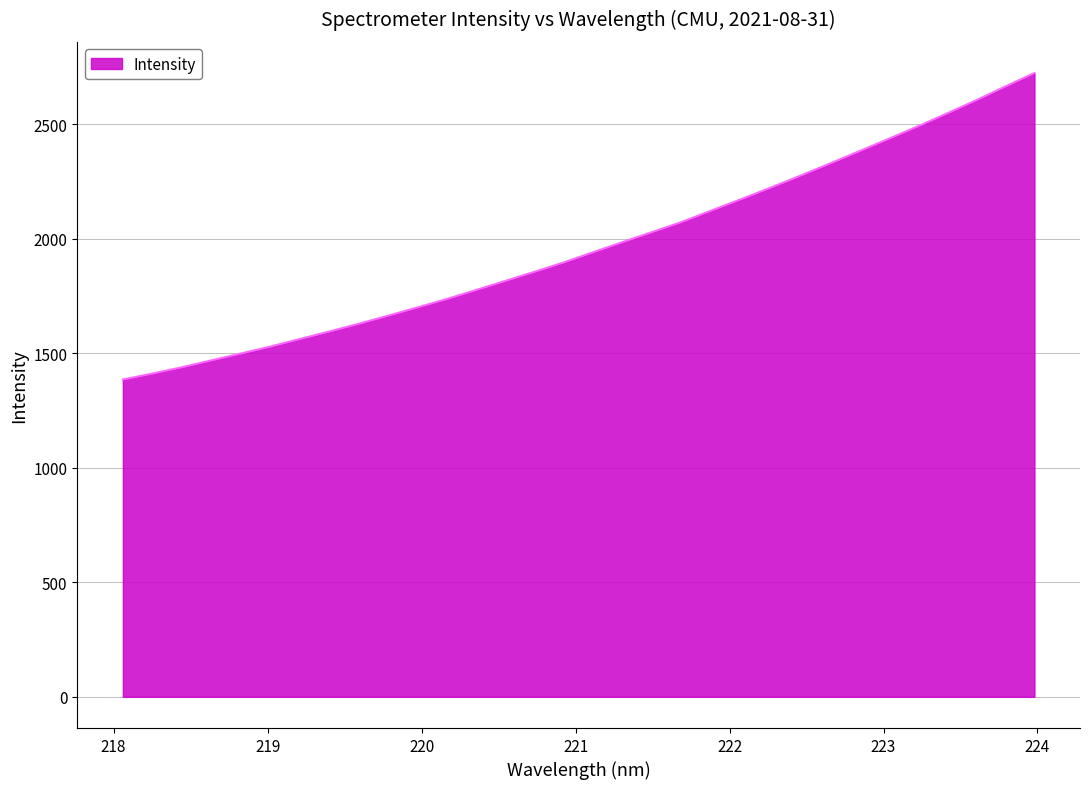

What is the difference between the maximum and minimum values?

1338.4